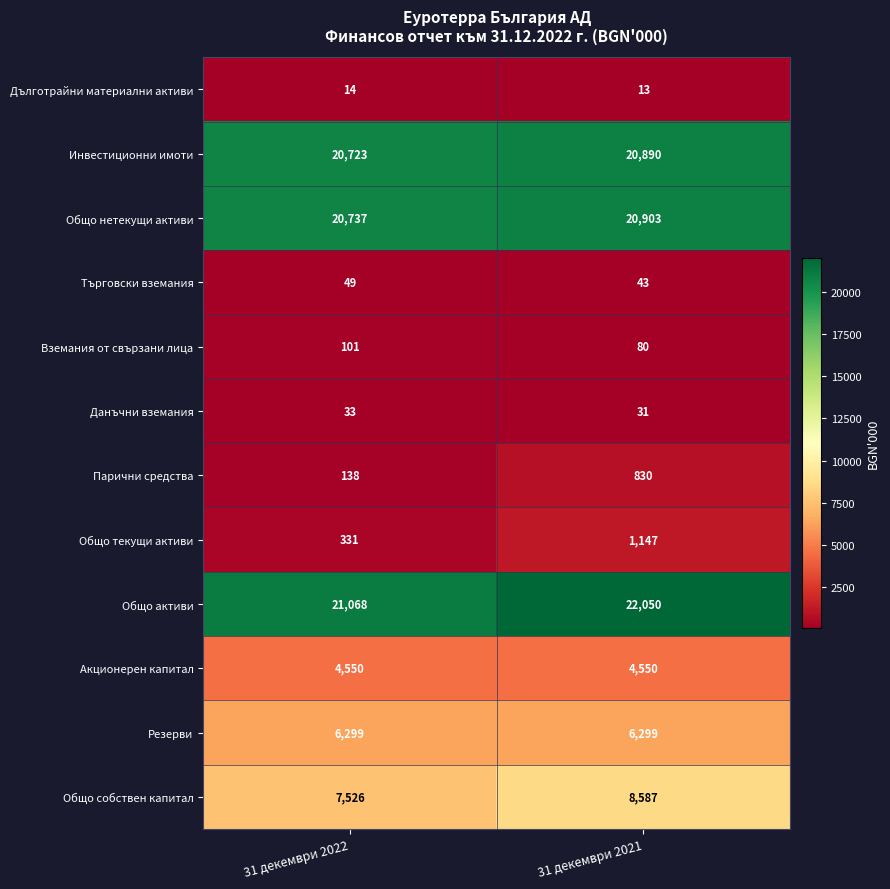

Is it true that Търговски вземания equals 49 at 31 декември 2022?

True